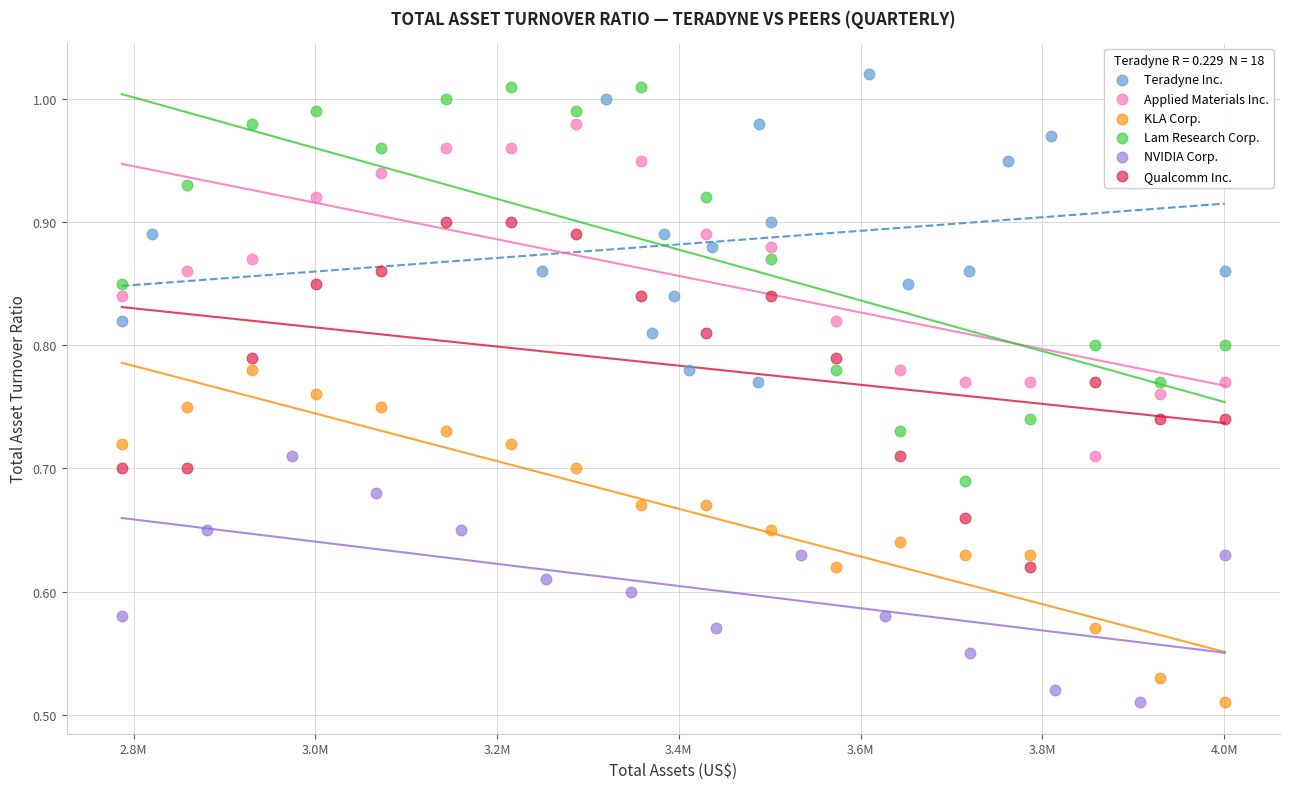

Which series has the largest Y range (max minus min)?

Lam Research Corp.